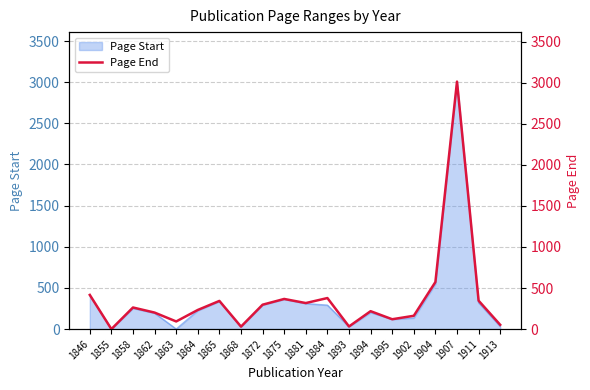

List the labels in order of value, smallest first.

1855, 1868, 1893, 1913, 1863, 1895, 1902, 1862, 1894, 1864, 1858, 1872, 1881, 1865, 1911, 1875, 1884, 1846, 1904, 1907